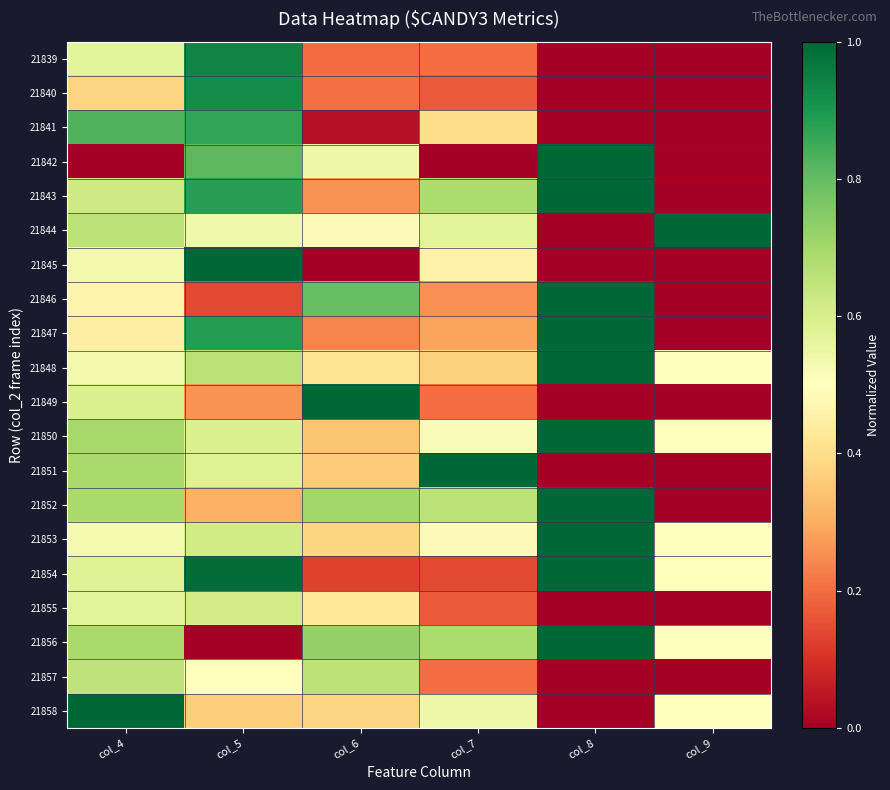

Count the number of data series in this chart.

20